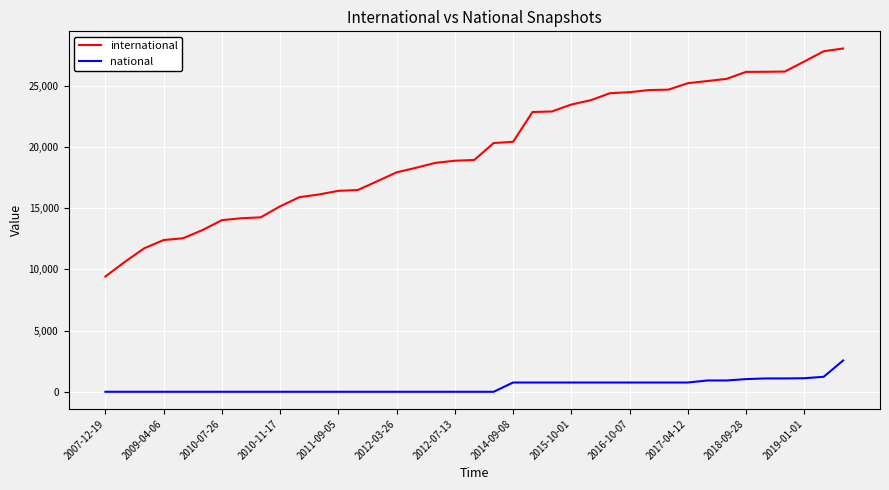

Rank the series by their average value, from lowest to highest.

national, international